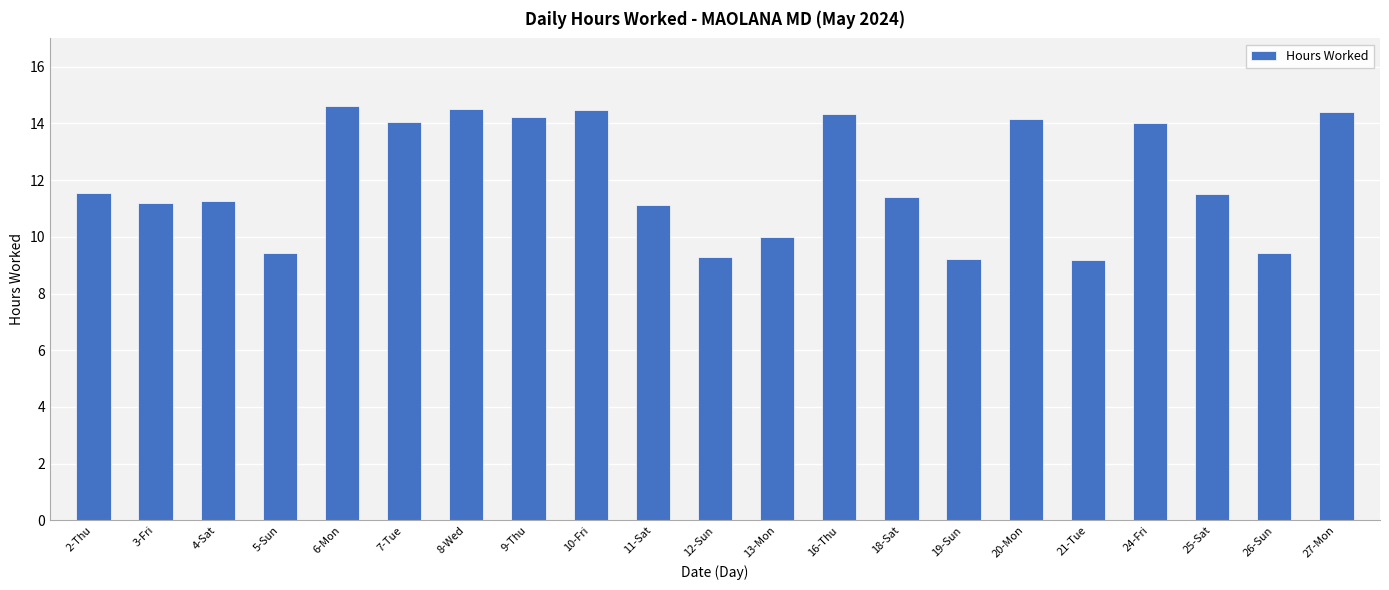

What is the change in value from 2-Thu to 16-Thu?

+2.8